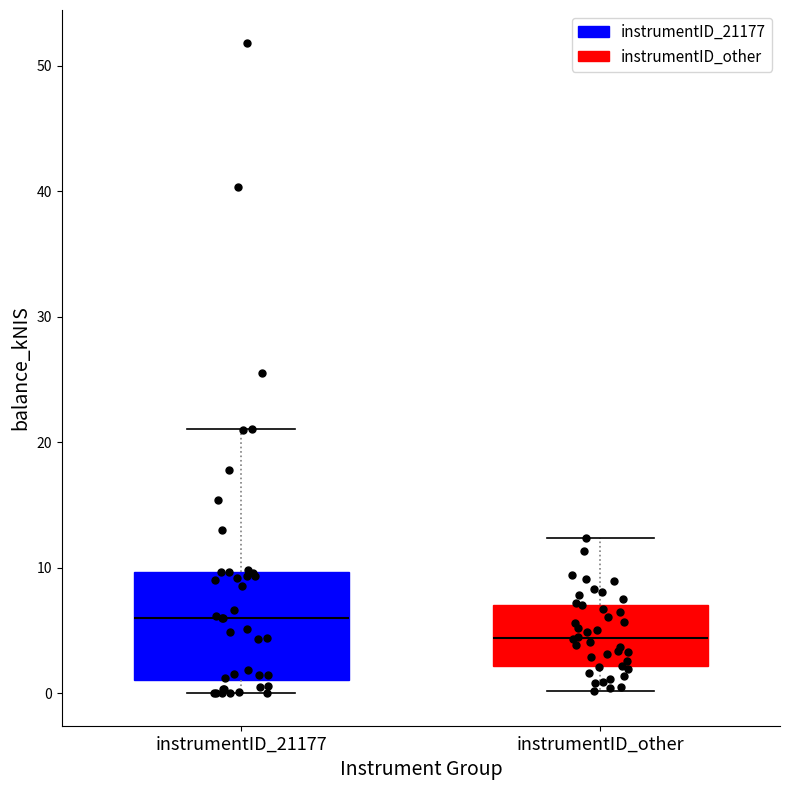

Reading left to right, transcribe this box plot: for each box, give where its median line is, the range the box spans, and where its two whiskers end, as read against the y-axis. The values are not printed on the chart, so give them approximately, as read against the axis.

instrumentID_21177: median 6, box 1 to 10, whiskers 0 to 21
instrumentID_other: median 4, box 2 to 7, whiskers 0 to 12